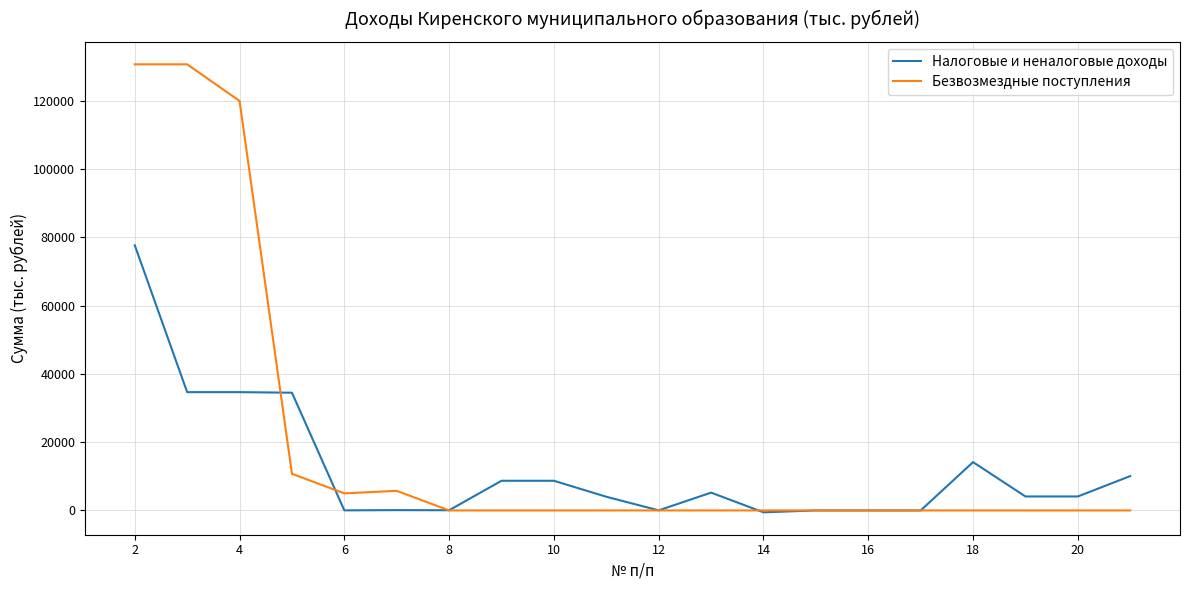

Which series has the largest range (max minus min)?

Безвозмездные поступления